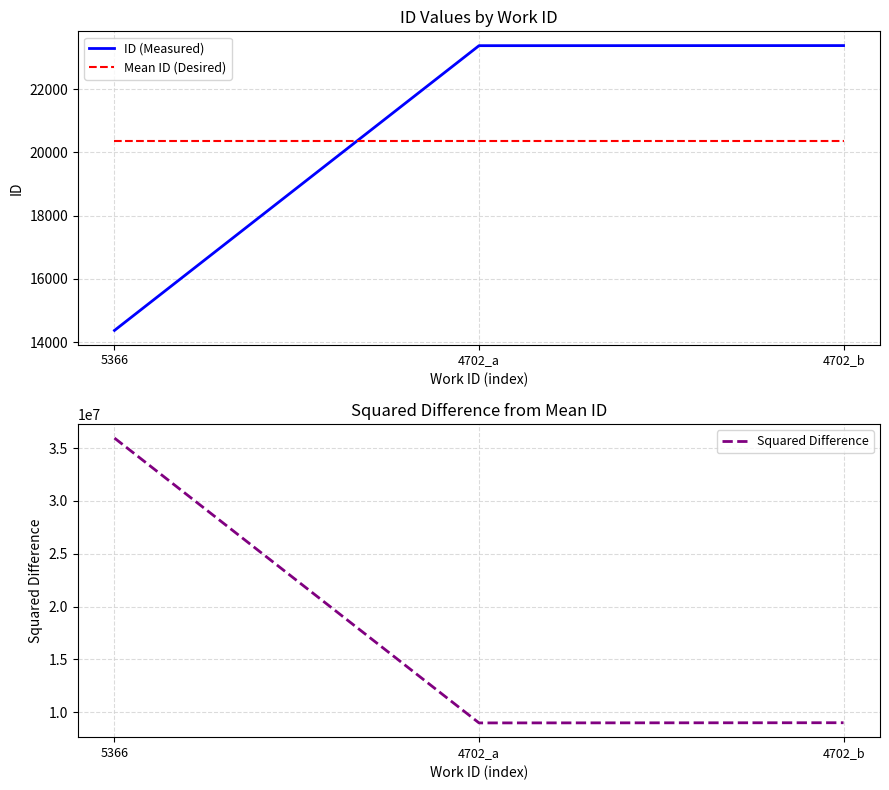

What is the label of the 2nd point from the left?

4702_a